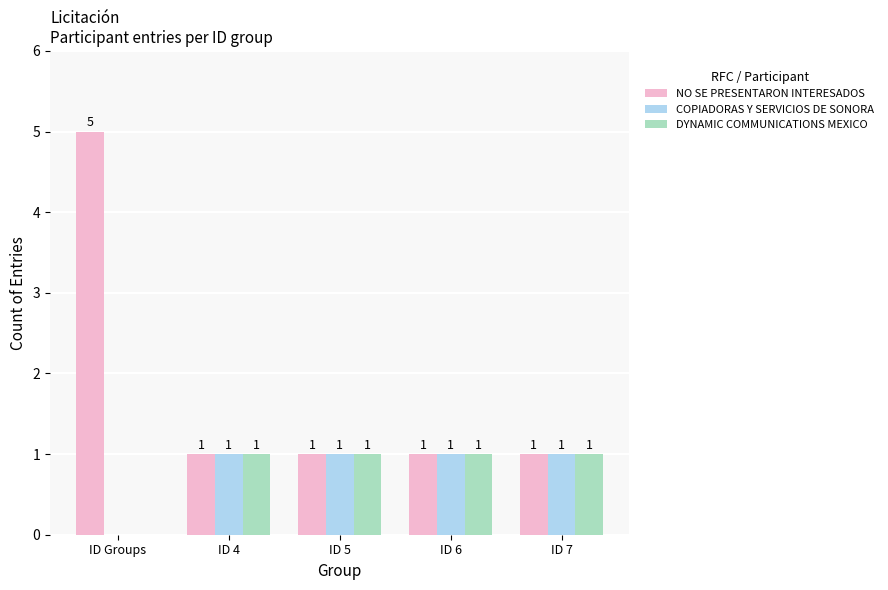

Does the chart contain stacked bars?

No